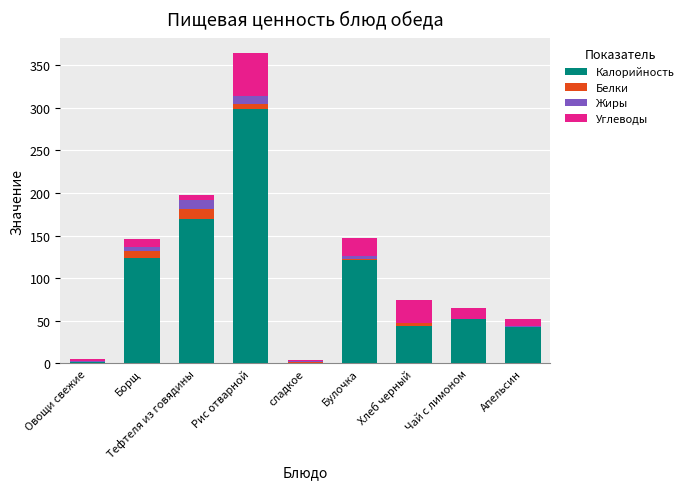

At which category is the sum across all series the highest?

Рис отварной